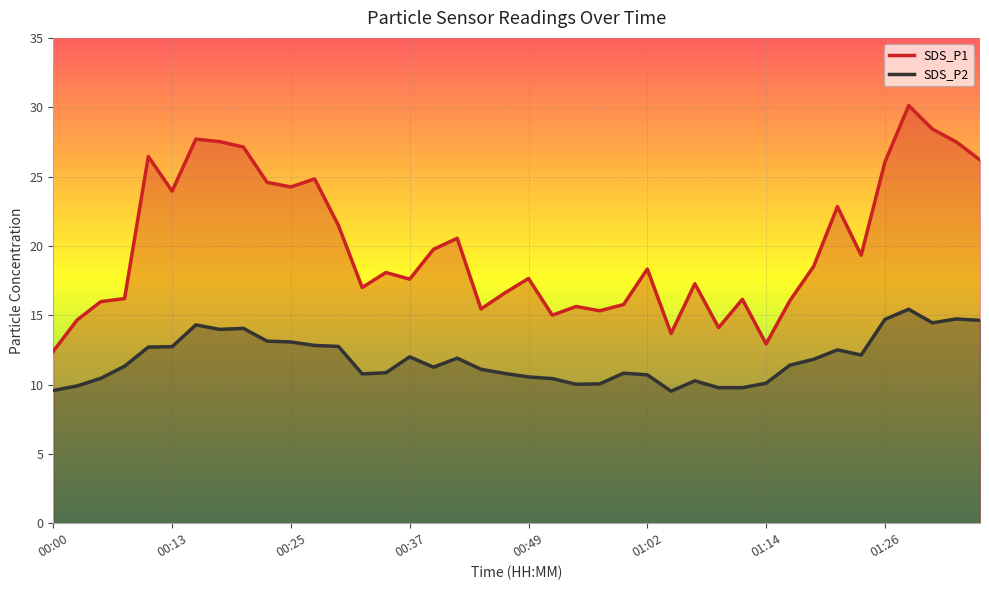

What is the label of the 17th point from the right?

00:57